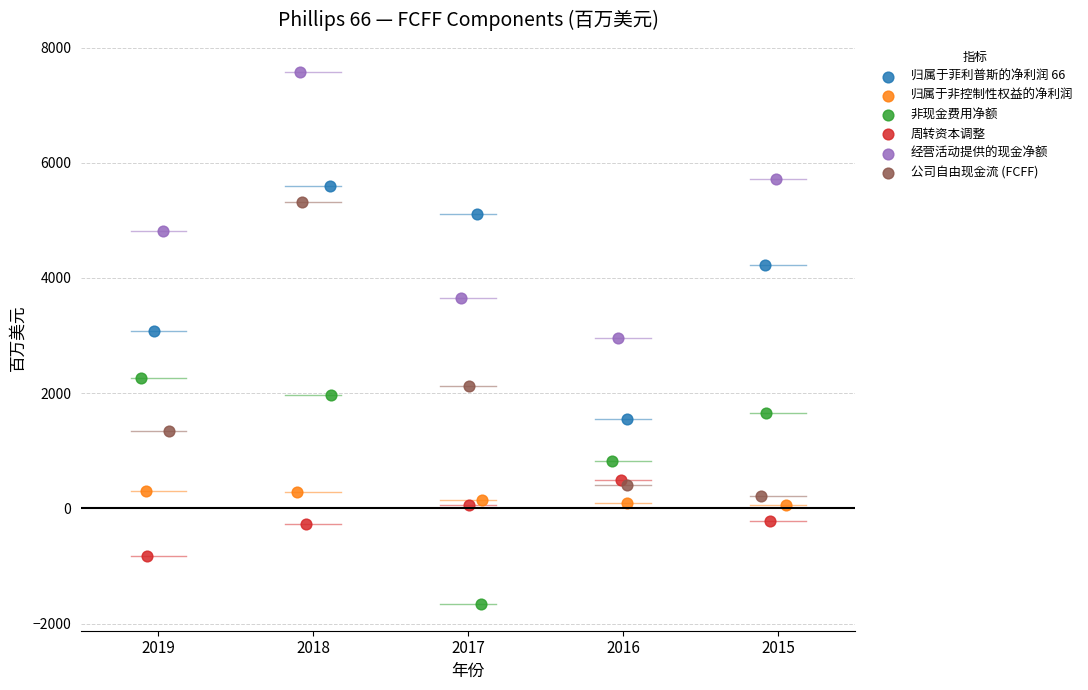

Which series reaches the minimum Y coordinate?

非现金费用净额